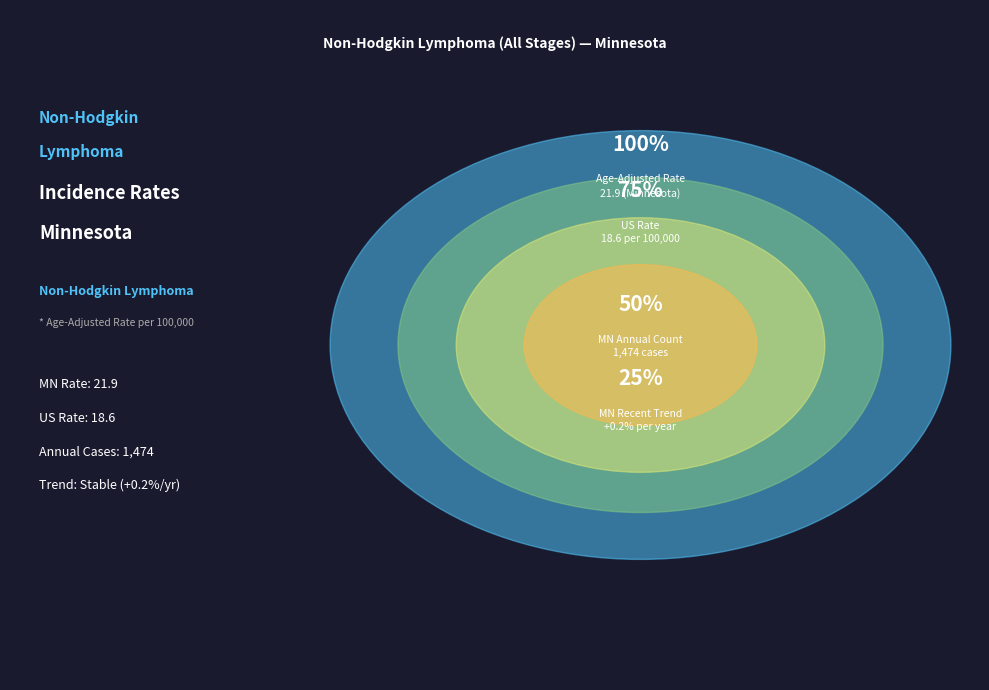

Does Stable Trend account for over 50% of the chart?

No